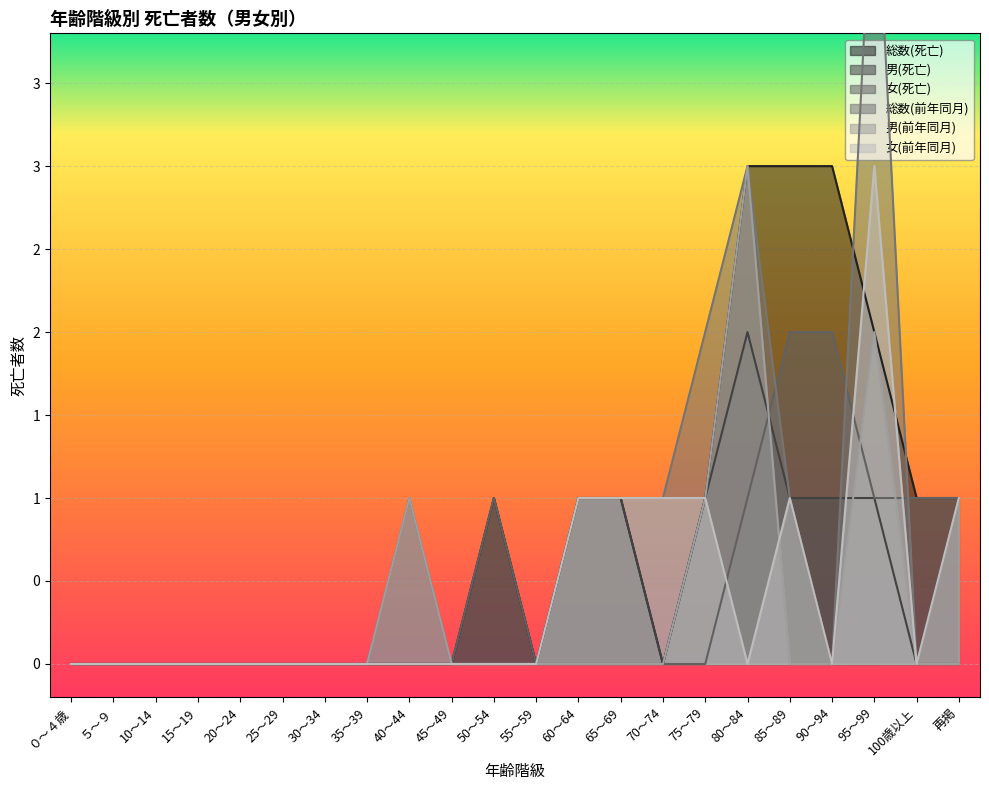

Where is the first local minimum for 総数(前年同月)?

90～94